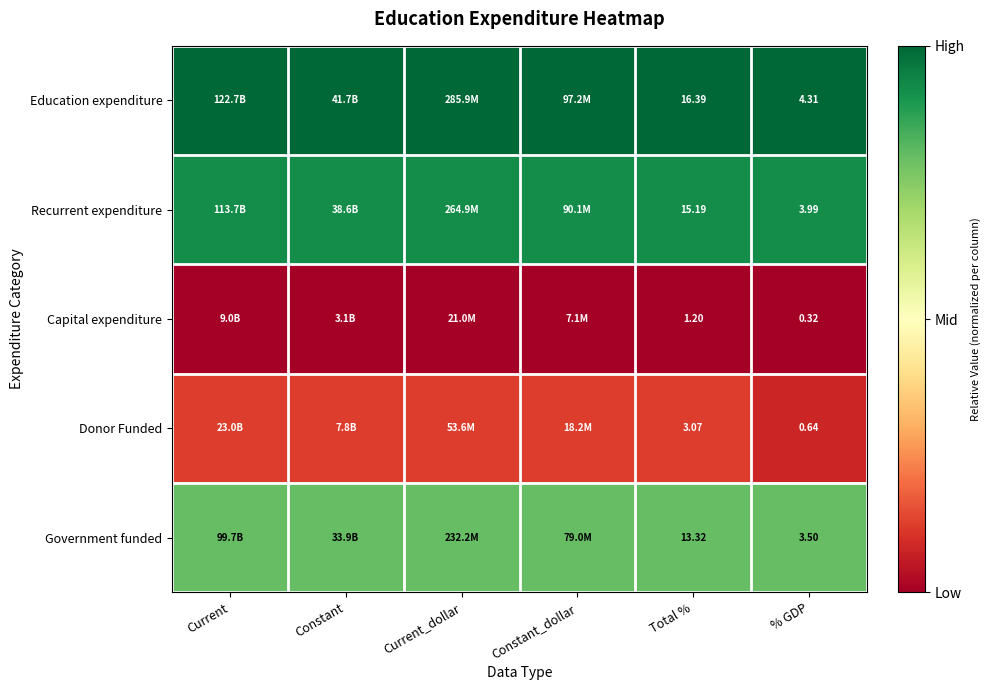

Rank the series at Total % from highest to lowest value.

Education expenditure, Recurrent expenditure, Government funded, Donor Funded, Capital expenditure